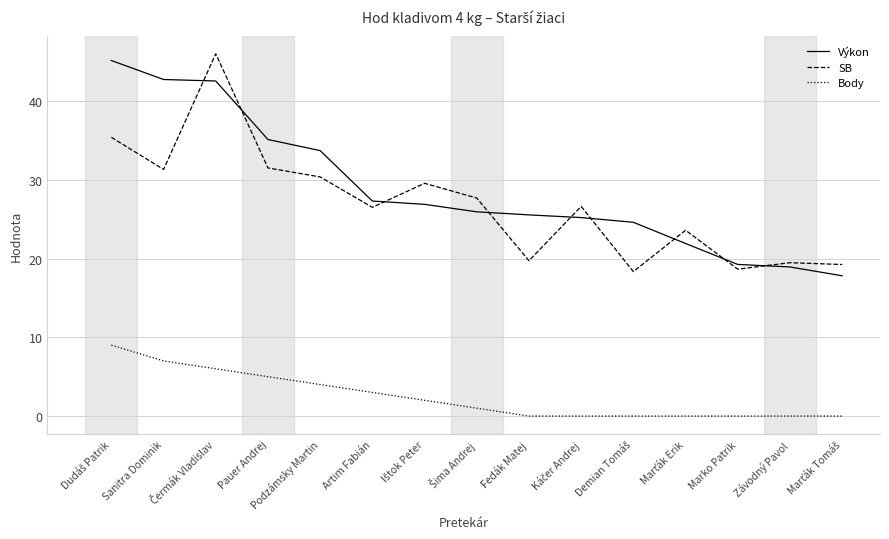

What value does the Výkon series have at Podzámsky Martin?

33.7